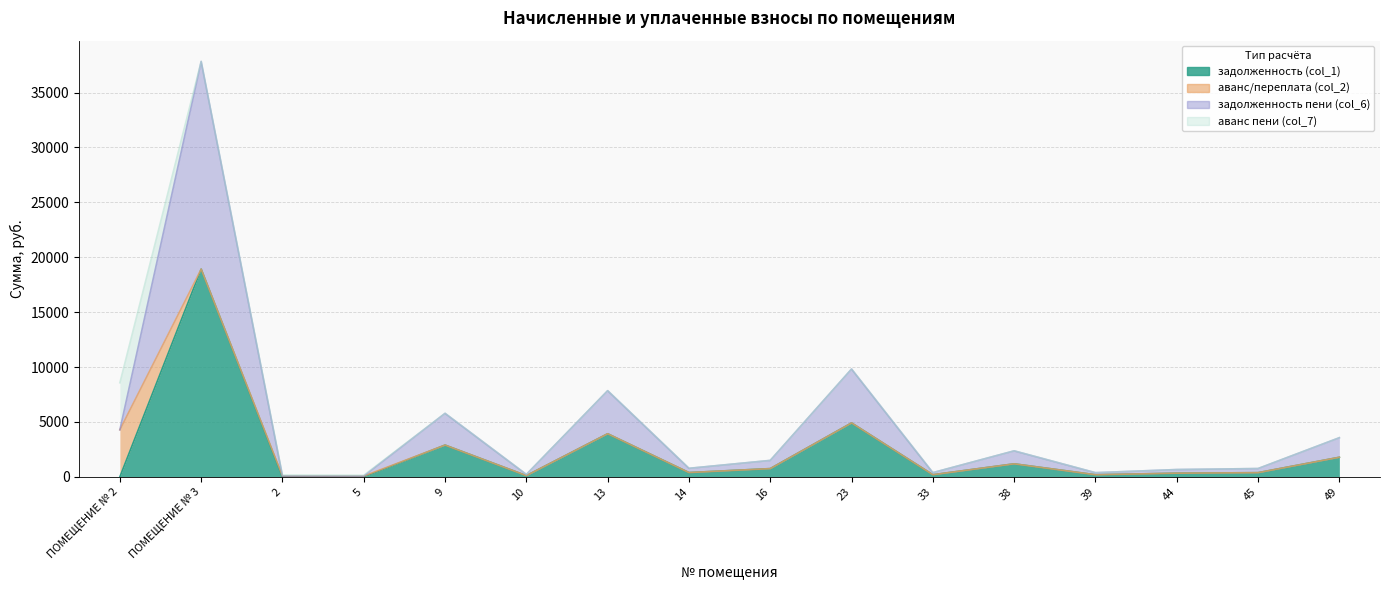

What position from the left is 10?

6